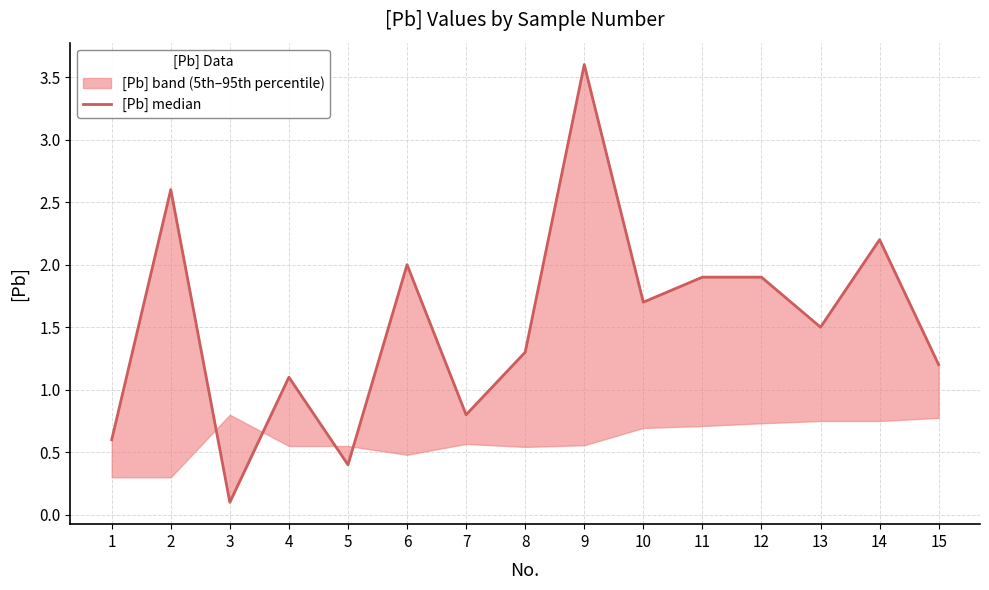

List the labels in order of value, smallest first.

3, 5, 1, 7, 4, 15, 8, 13, 10, 11, 12, 6, 14, 2, 9